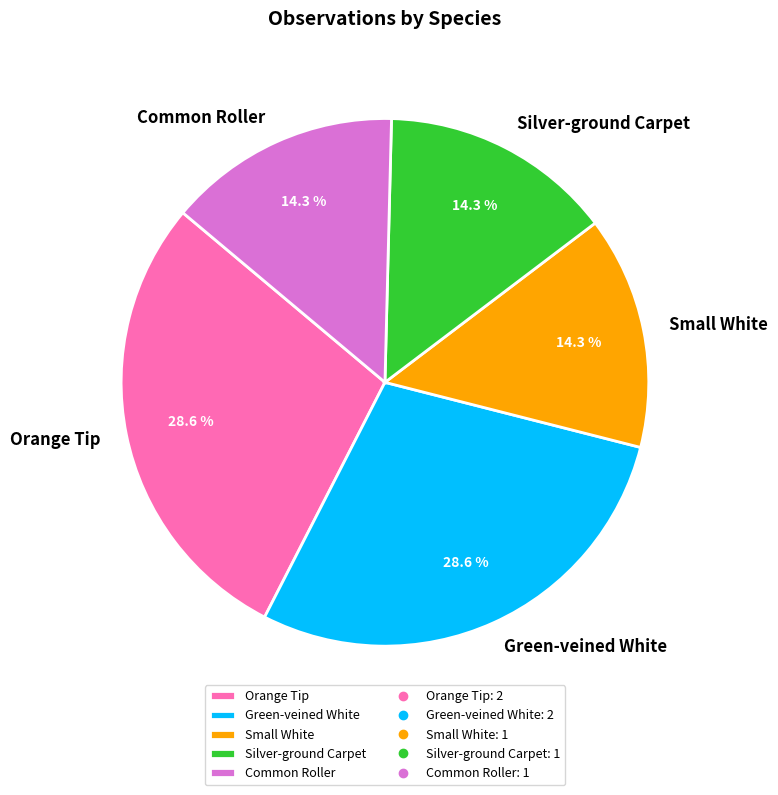

What percentage do Orange Tip and Small White together represent?

42.9%